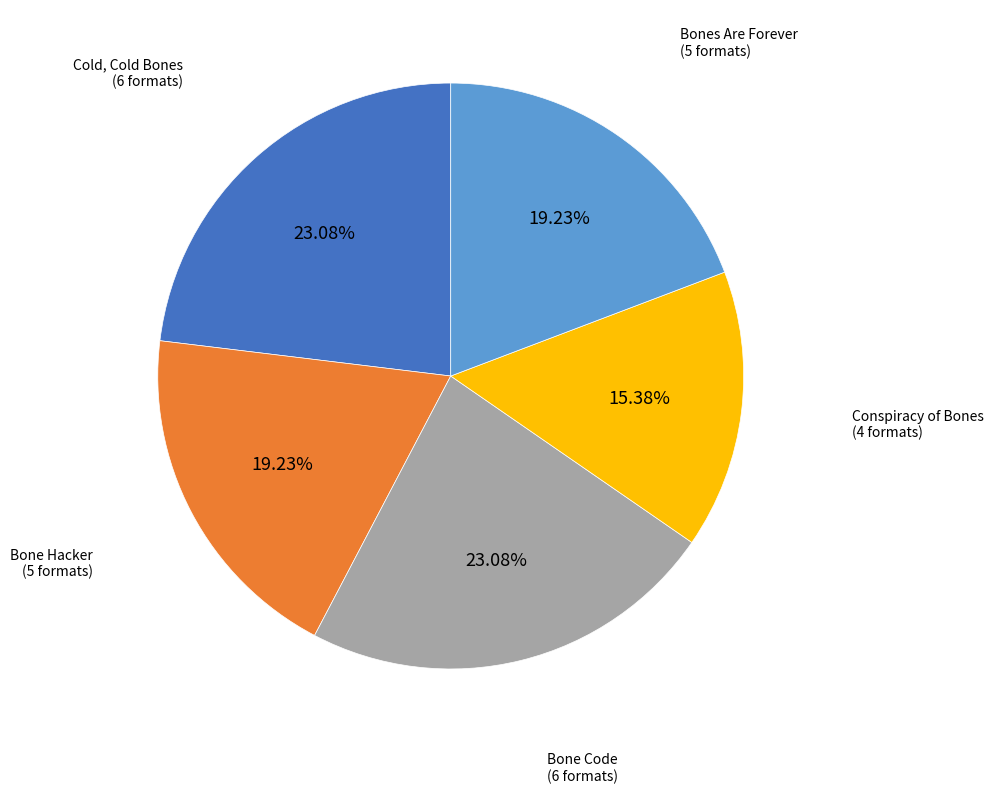

The Bone Hacker slice represents 6% of the pie. True or false?

False